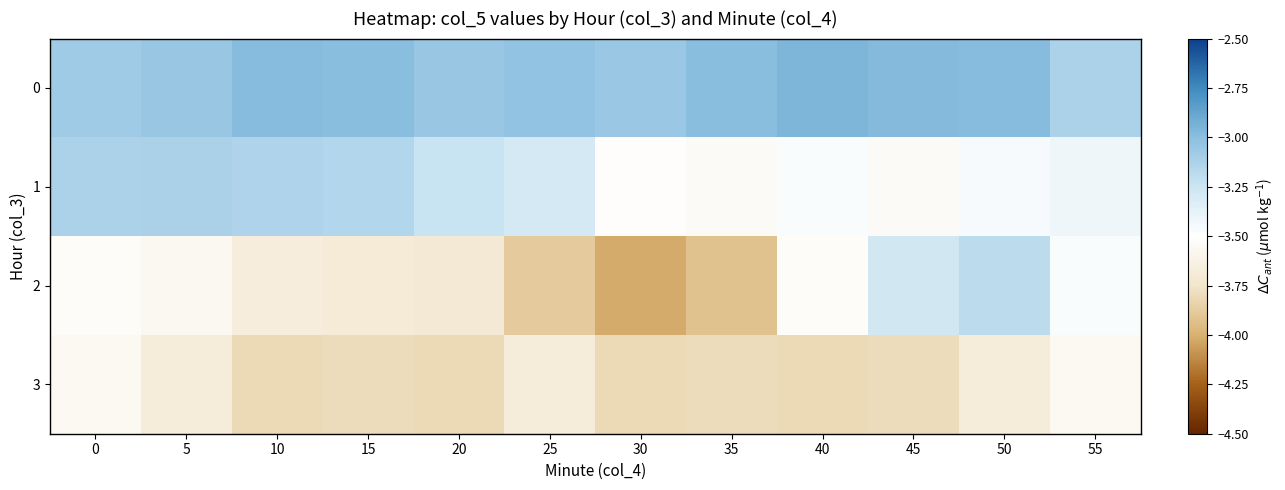

Reading right to left, list all the values displayed in this chart.

0: 55=-3.1	50=-3.0	45=-3.0	40=-3.0	35=-3.0	30=-3.1	25=-3.0	20=-3.0	15=-3.0	10=-3.0	5=-3.0	0=-3.1
1: 55=-3.4	50=-3.5	45=-3.5	40=-3.5	35=-3.5	30=-3.5	25=-3.3	20=-3.2	15=-3.1	10=-3.1	5=-3.1	0=-3.1
2: 55=-3.5	50=-3.2	45=-3.3	40=-3.5	35=-3.9	30=-4.0	25=-3.9	20=-3.7	15=-3.7	10=-3.7	5=-3.6	0=-3.5
3: 55=-3.6	50=-3.7	45=-3.8	40=-3.8	35=-3.8	30=-3.8	25=-3.7	20=-3.8	15=-3.8	10=-3.8	5=-3.7	0=-3.6